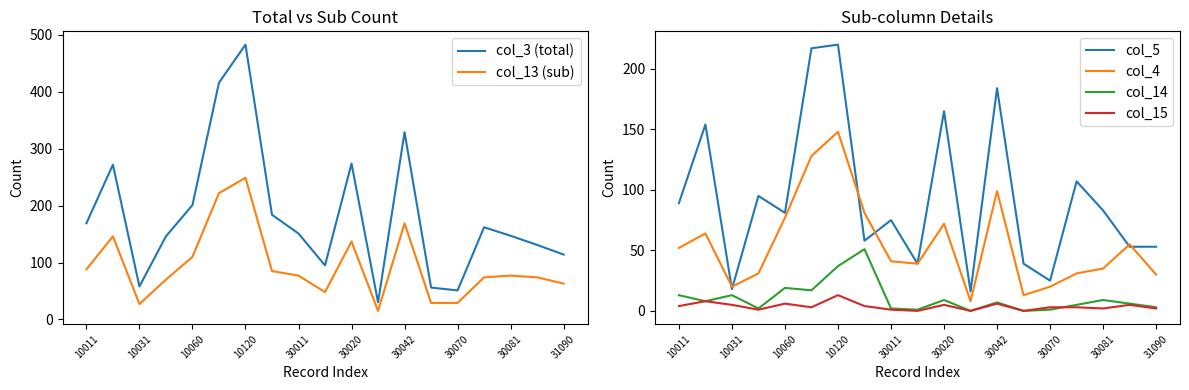

What is the value of the col_13 (sub) point at the 7th from the left?

249